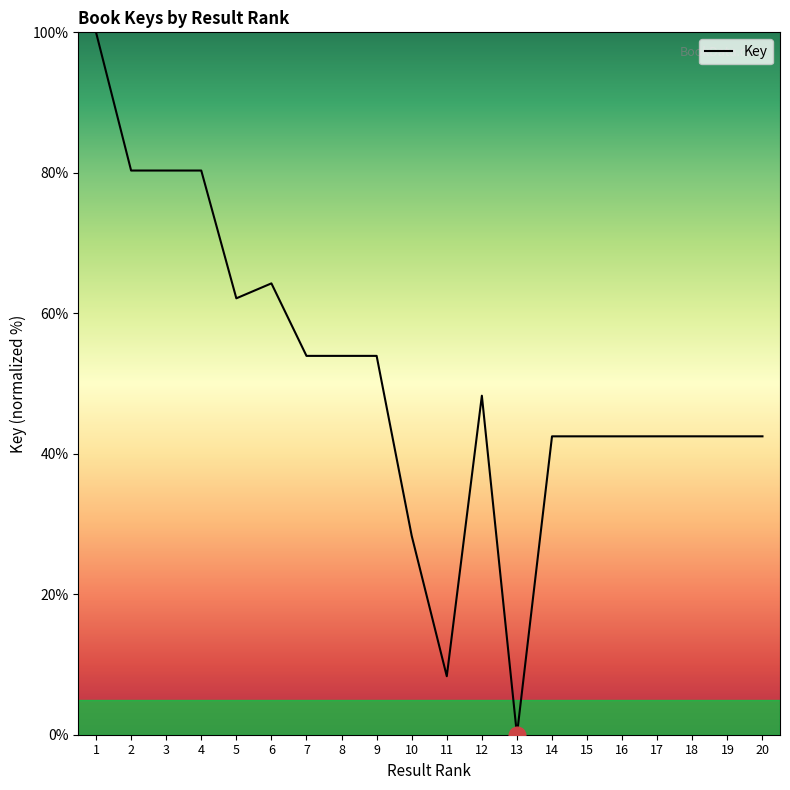

Does the chart have visible grid lines?

No